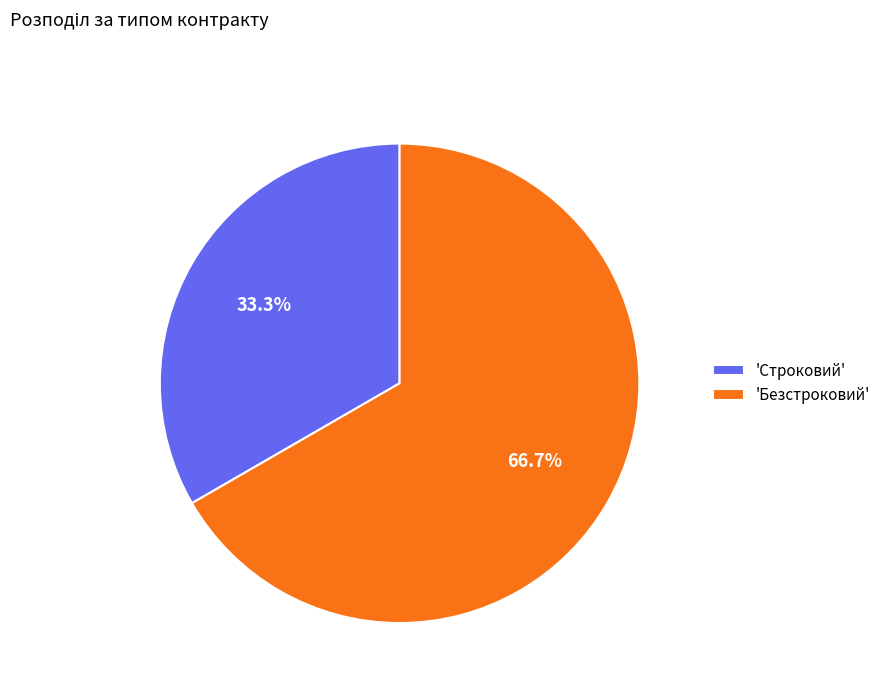

Between 'Строковий' and 'Безстроковий', which is larger?

'Безстроковий'